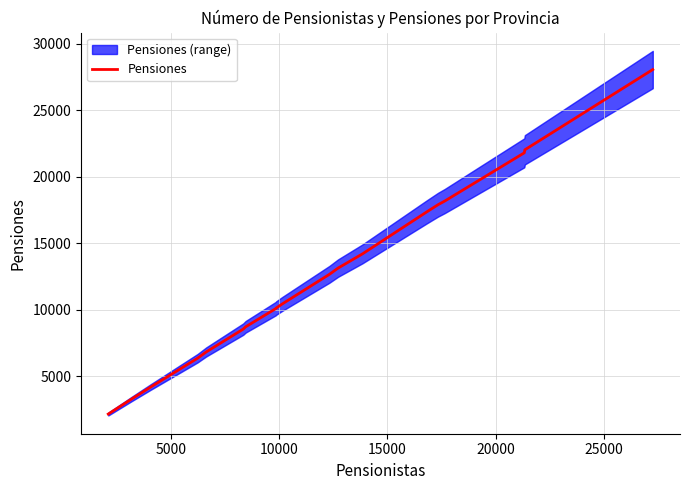

What is the maximum value for Pensiones?

28066